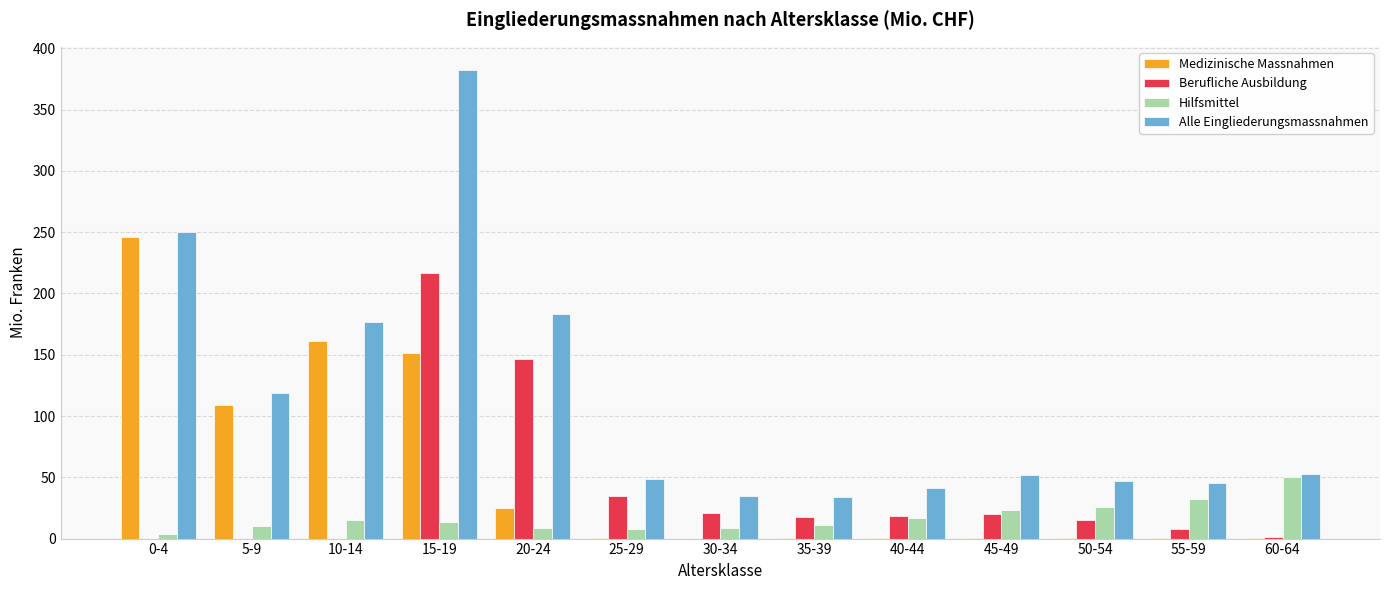

At which label does Alle Eingliederungsmassnahmen reach its peak?

15-19